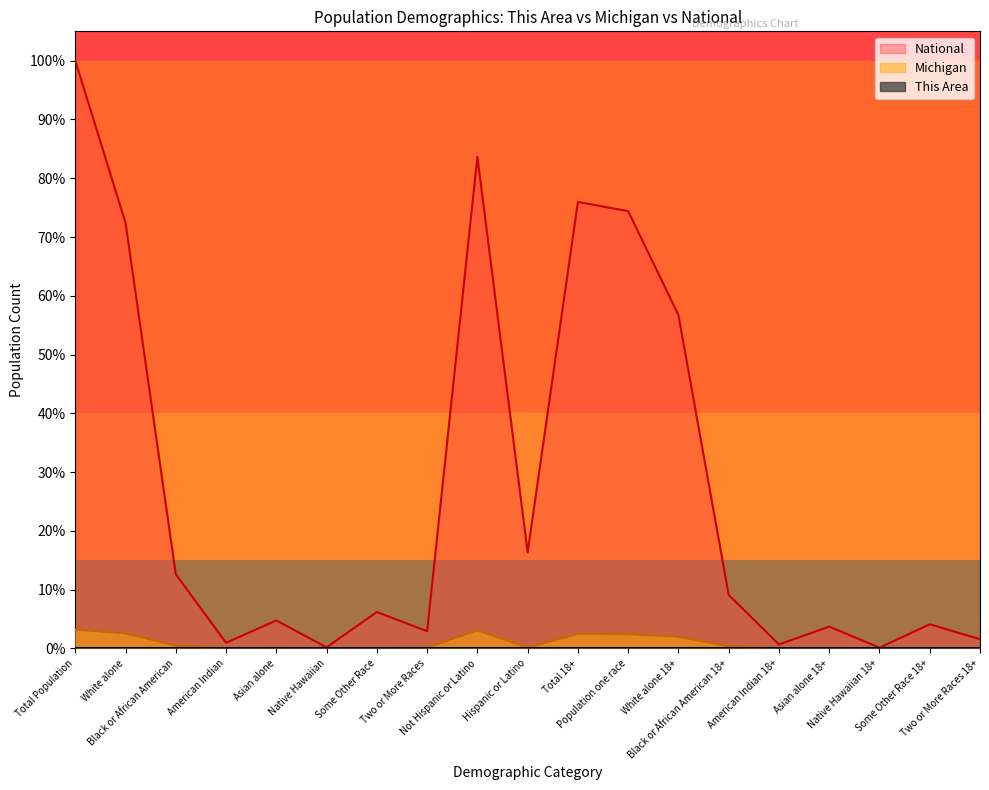

At American Indian 18+, list the series in order from largest to smallest.

National, Michigan, This Area